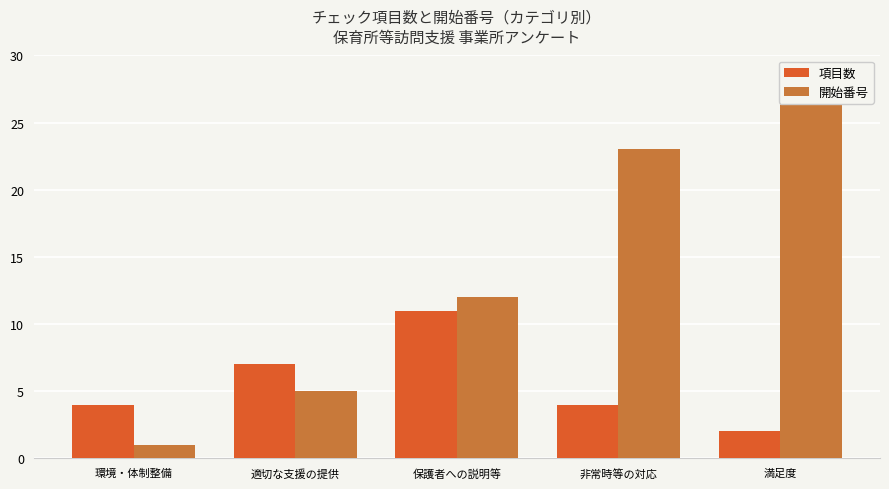

What is the label of the 4th bar from the left?

非常時等の対応